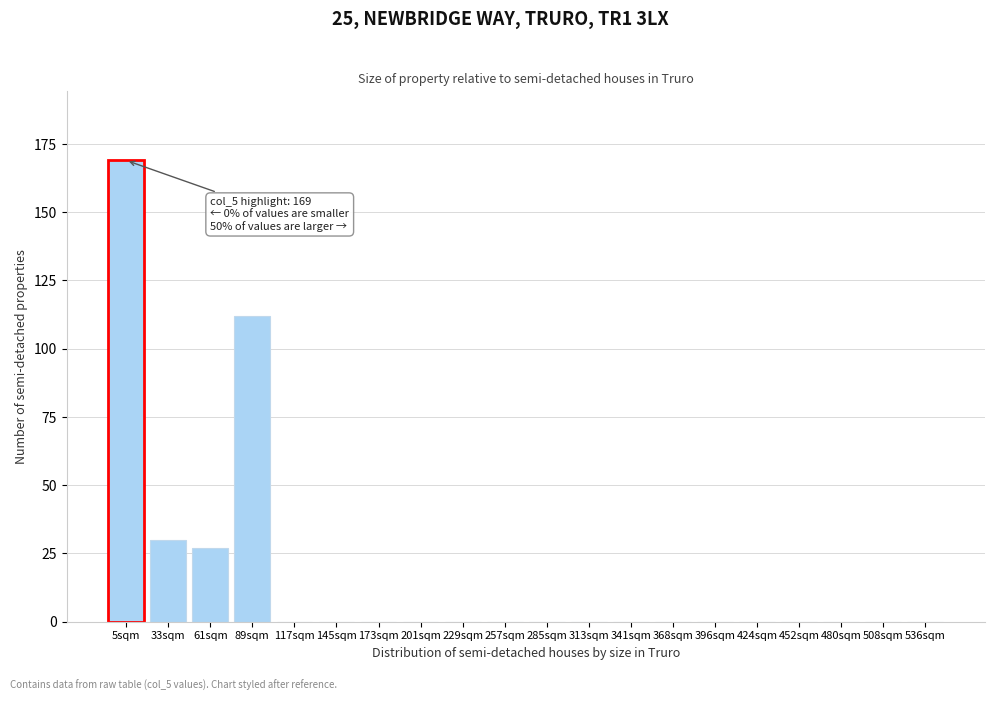

Reading right to left, transcribe all the data shown in this chart.

536sqm=0	508sqm=0	480sqm=0	452sqm=0	424sqm=0	396sqm=0	368sqm=0	341sqm=0	313sqm=0	285sqm=0	257sqm=0	229sqm=0	201sqm=0	173sqm=0	145sqm=0	117sqm=0	89sqm=112	61sqm=27	33sqm=30	5sqm=169